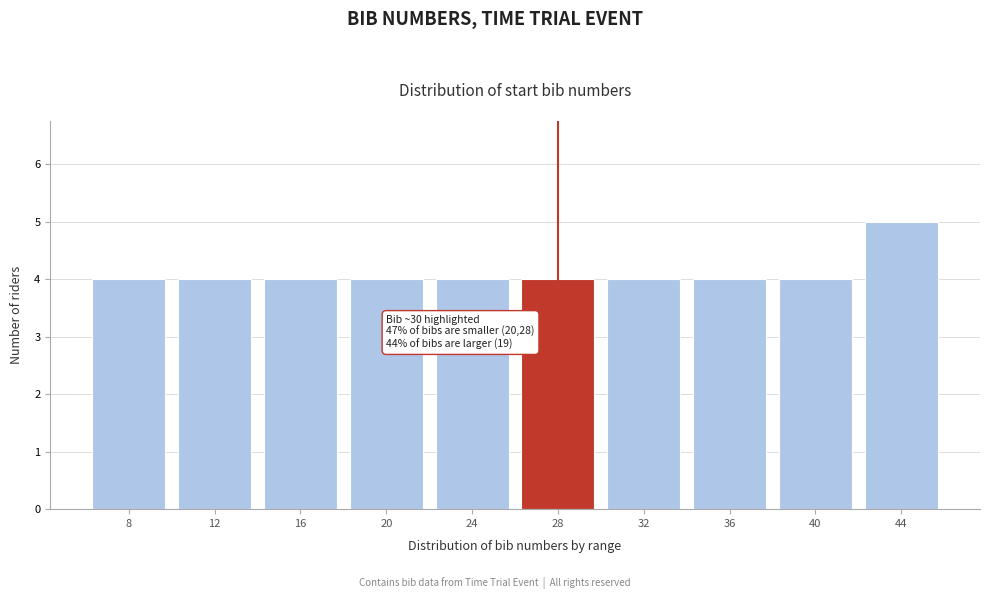

Reading left to right, list all the values displayed in this chart.

4	4	4	4	4	4	4	4	4	5